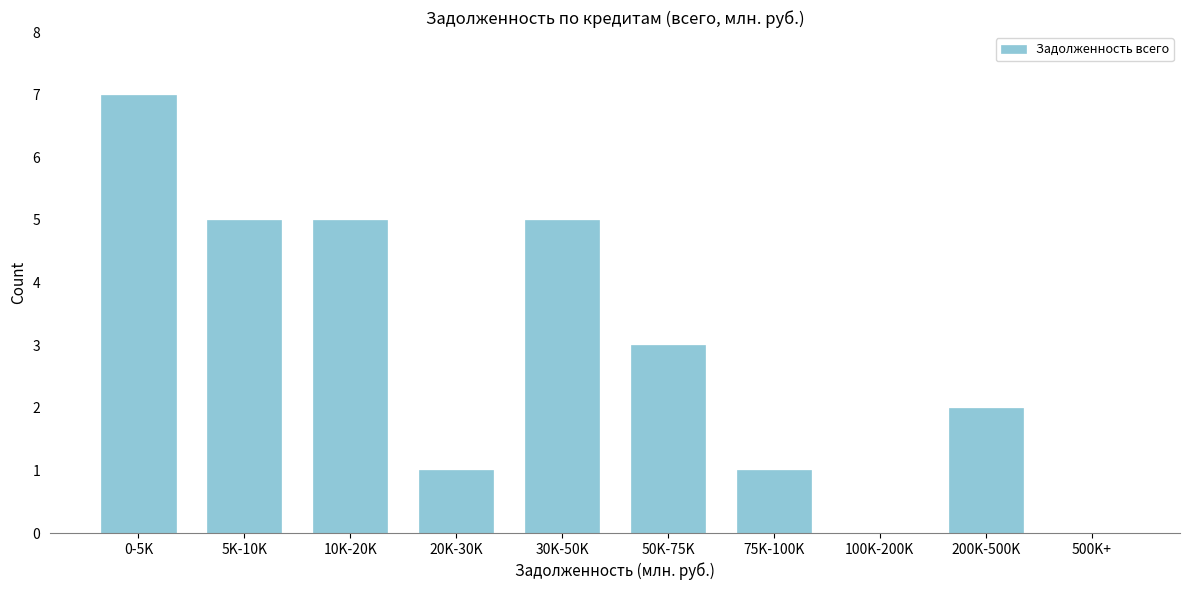

Reading left to right, extract all data points from this chart.

0-5K=7	5K-10K=5	10K-20K=5	20K-30K=1	30K-50K=5	50K-75K=3	75K-100K=1	100K-200K=0	200K-500K=2	500K+=0